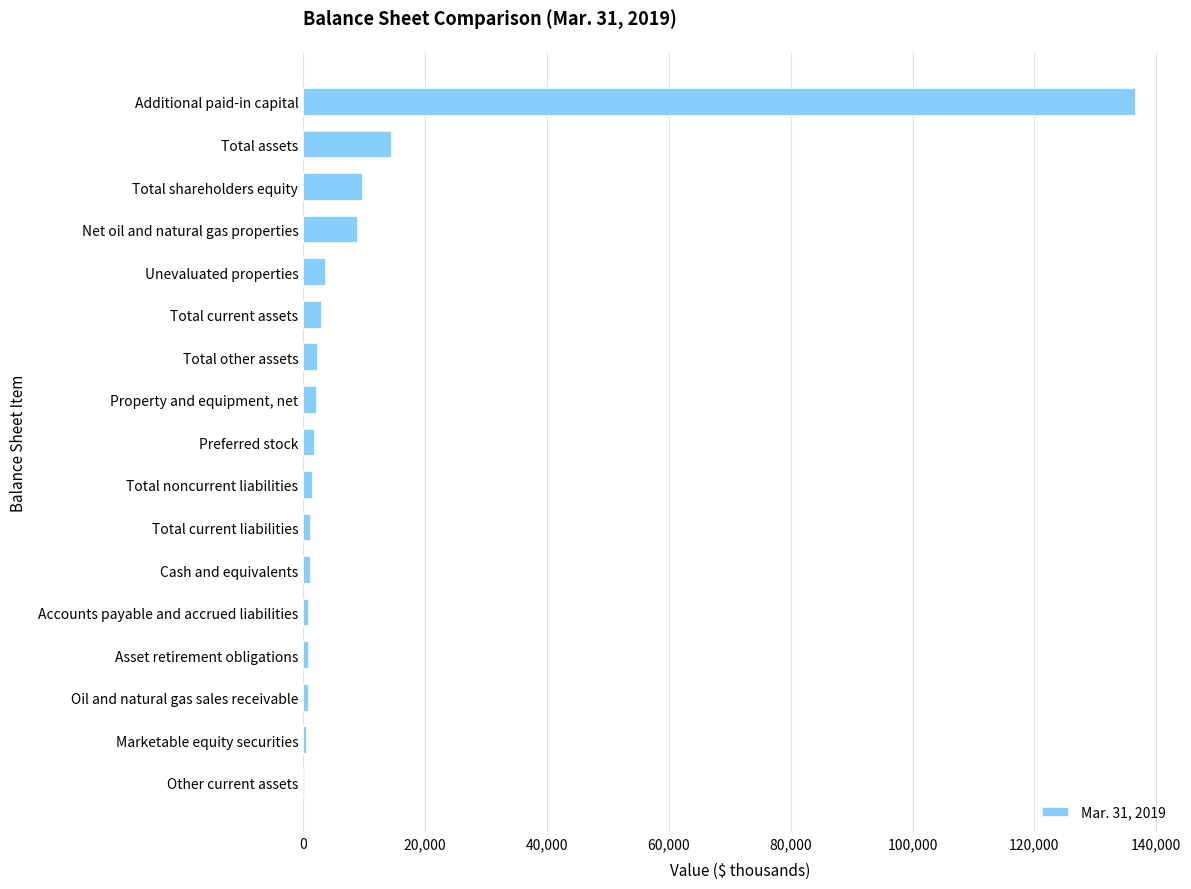

Is it true that the value at Total shareholders equity is 17036?

False